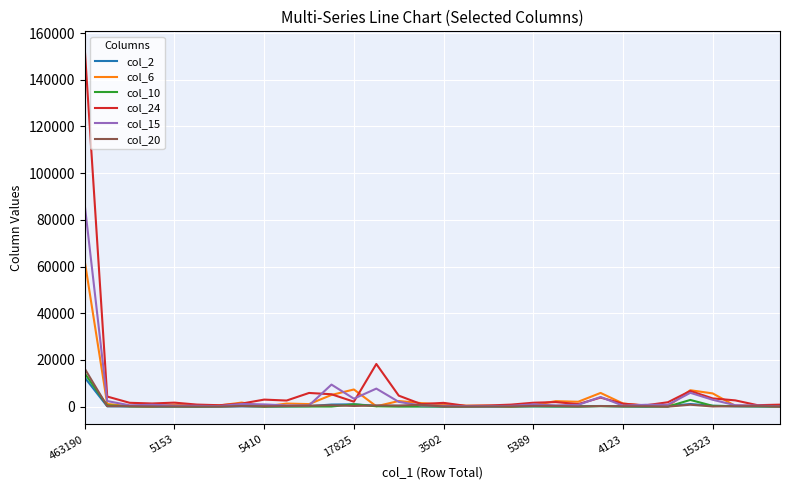

Which series has the widest spread of values?

col_24